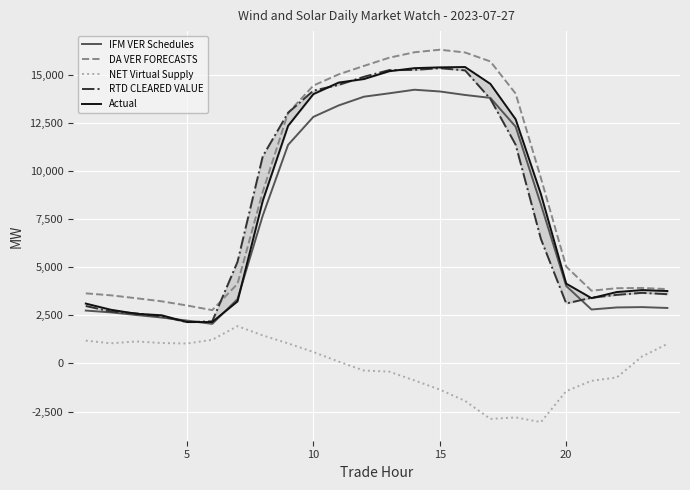

What is the sum of all Actual values?

199139.6